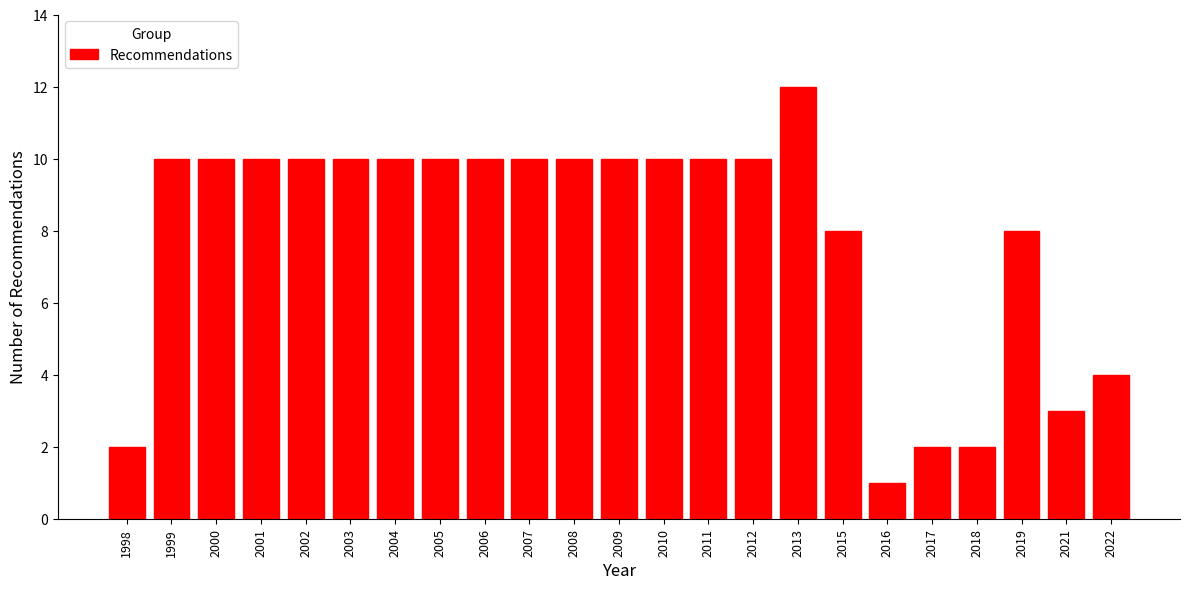

Reading left to right, what are all the values shown in this chart?

1998=2	1999=10	2000=10	2001=10	2002=10	2003=10	2004=10	2005=10	2006=10	2007=10	2008=10	2009=10	2010=10	2011=10	2012=10	2013=12	2015=8	2016=1	2017=2	2018=2	2019=8	2021=3	2022=4